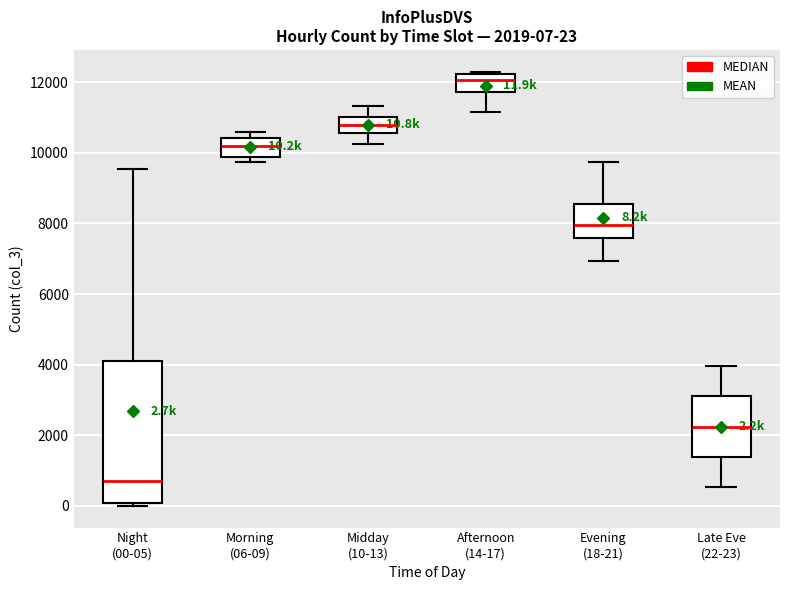

Which box is the tallest, from its lower edge to its upper edge?

Night (00-05)